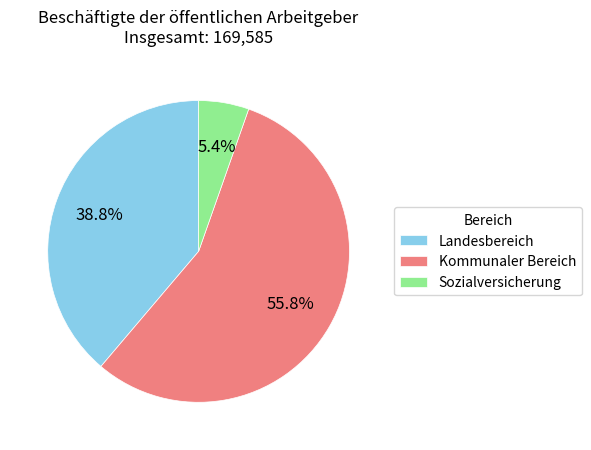

How many slices are in this pie chart?

3